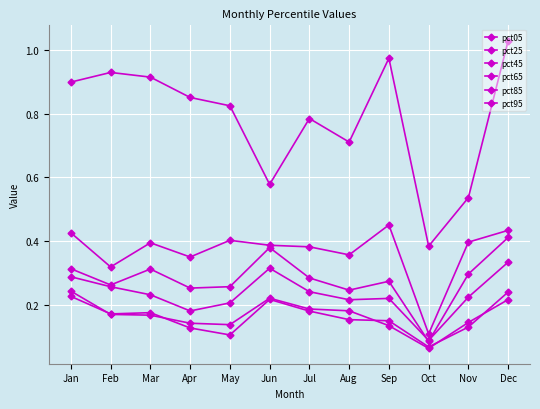

Does the chart have visible grid lines?

Yes